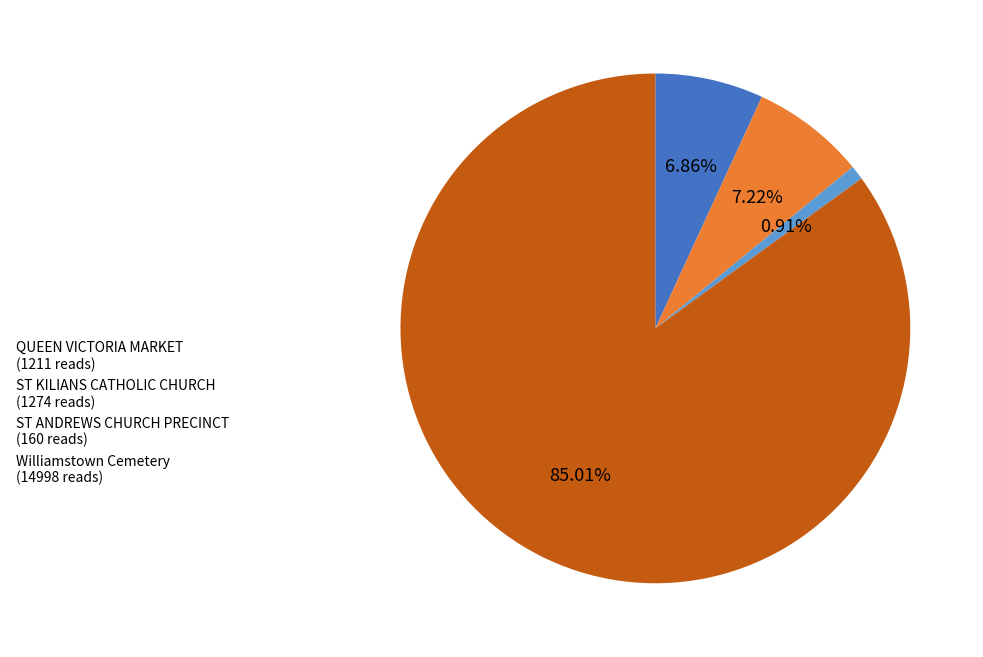

To the nearest percent, what portion does ST ANDREWS CHURCH PRECINCT represent?

1%